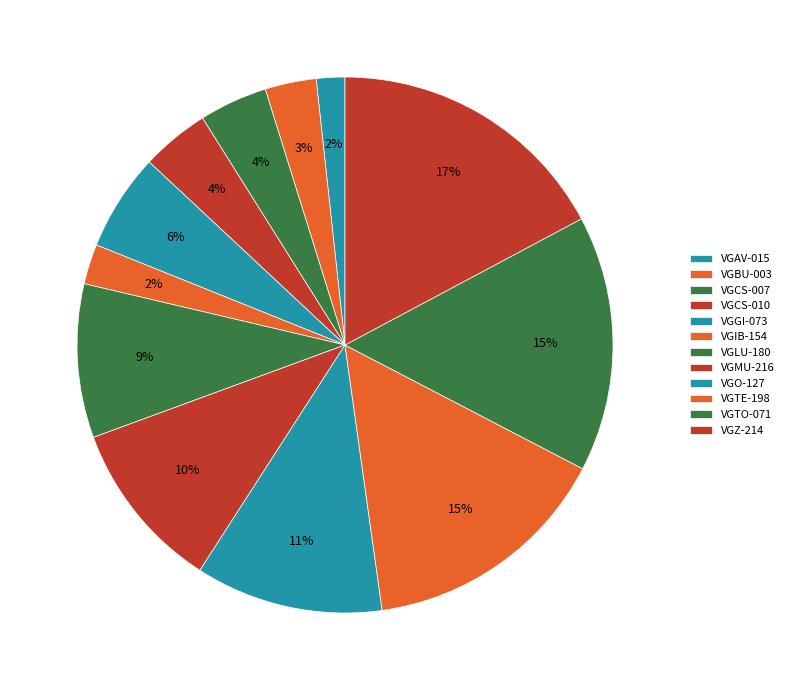

What is the smallest slice in the pie chart?

VGAV-015